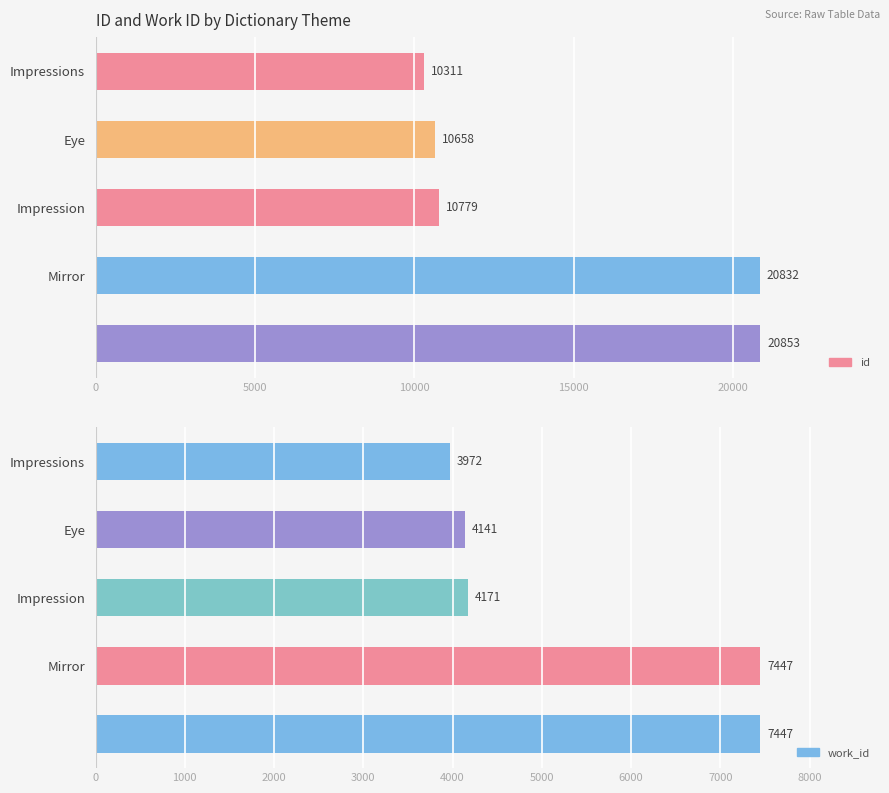

Which has a higher value, 20000 or 10000?

20000